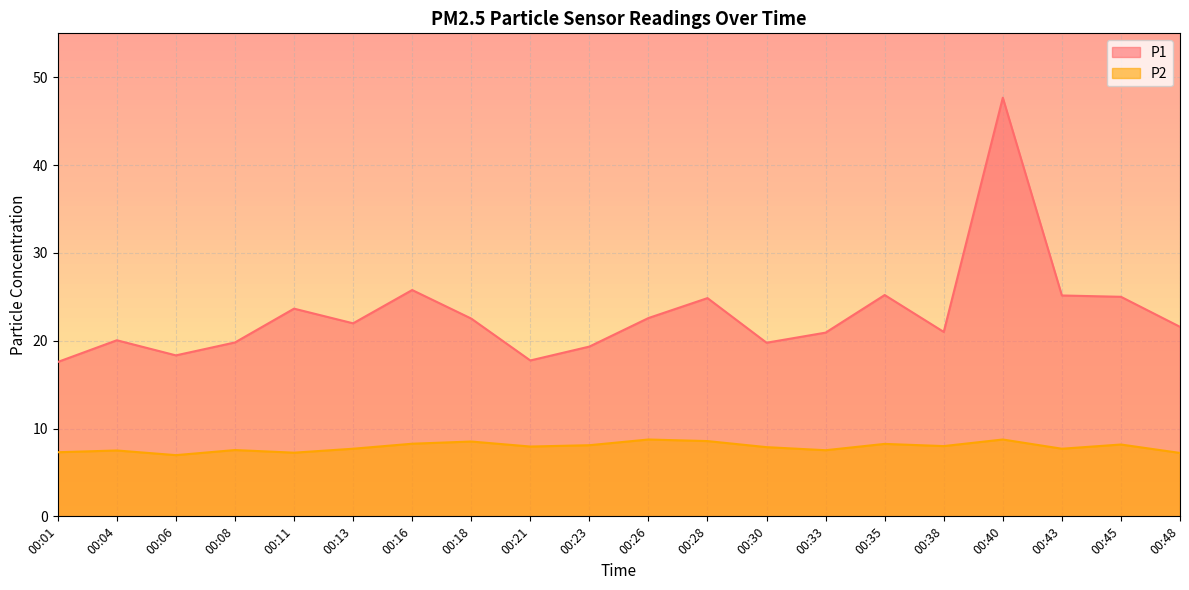

What is the total value across all series at 00:40?

56.4